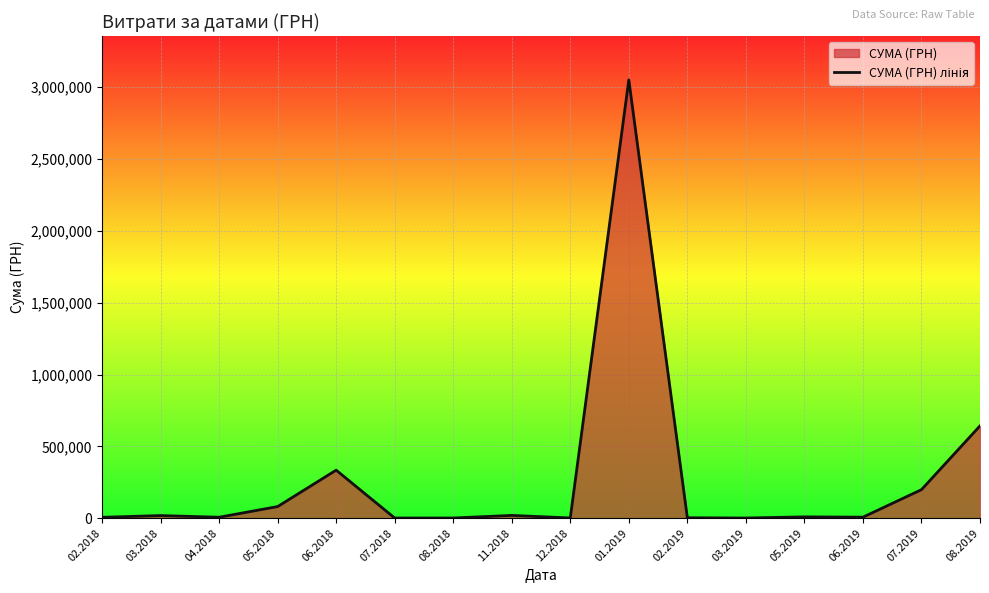

What is the sum of all values?

4383316.8